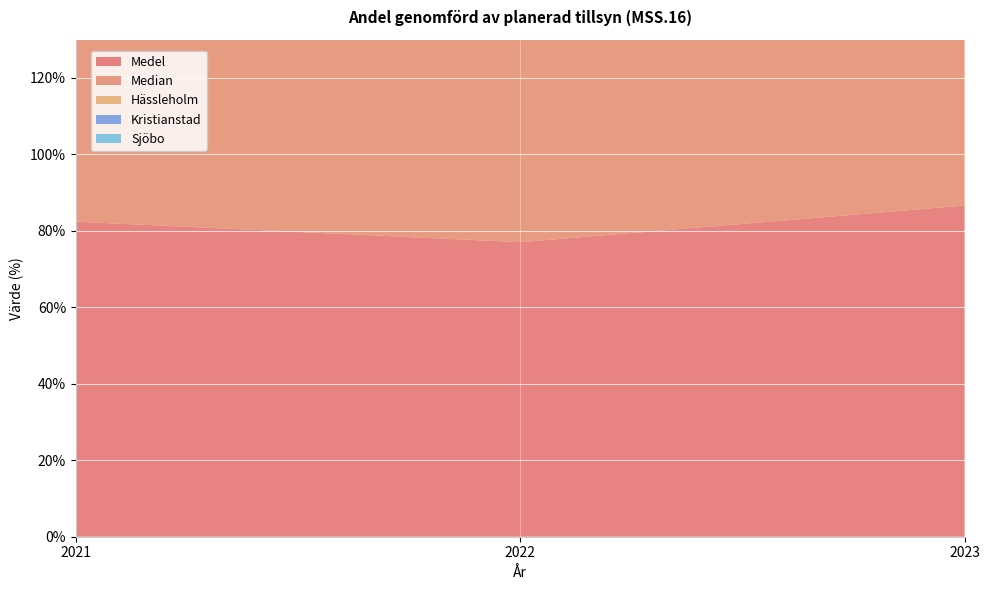

Reading left to right, list all the values displayed in this chart.

Medel: 2021=82.4	2022=77.0	2023=86.6
Median: 2021=95.5	2022=84.4	2023=92.5
Hässleholm: 2021=108.1	2022=119.5	2023=118.5
Kristianstad: 2021=73.1	2022=80.7	2023=82.2
Sjöbo: 2021=95.5	2022=100.0	2023=100.0